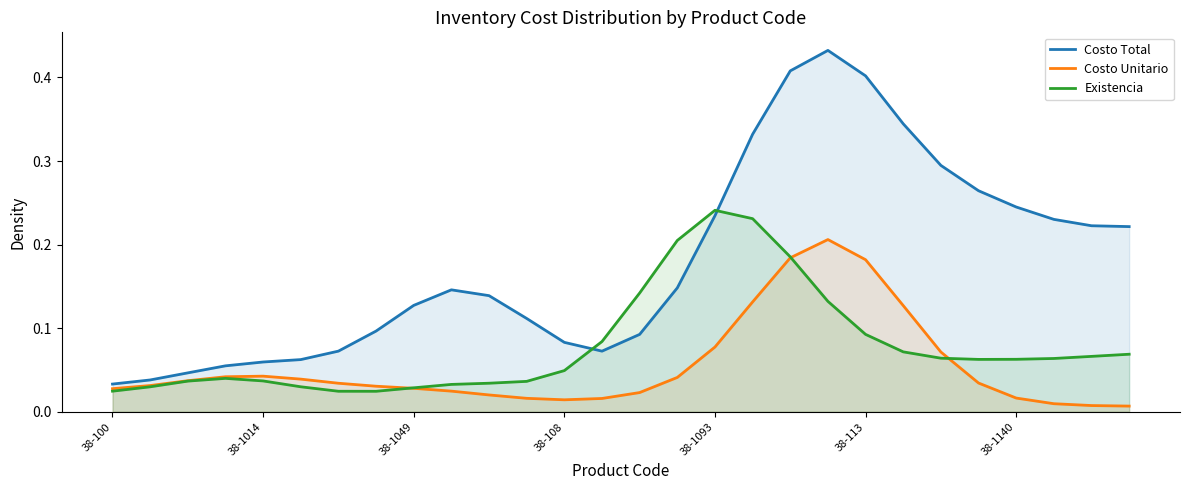

Which series has the widest spread of values?

Costo Total